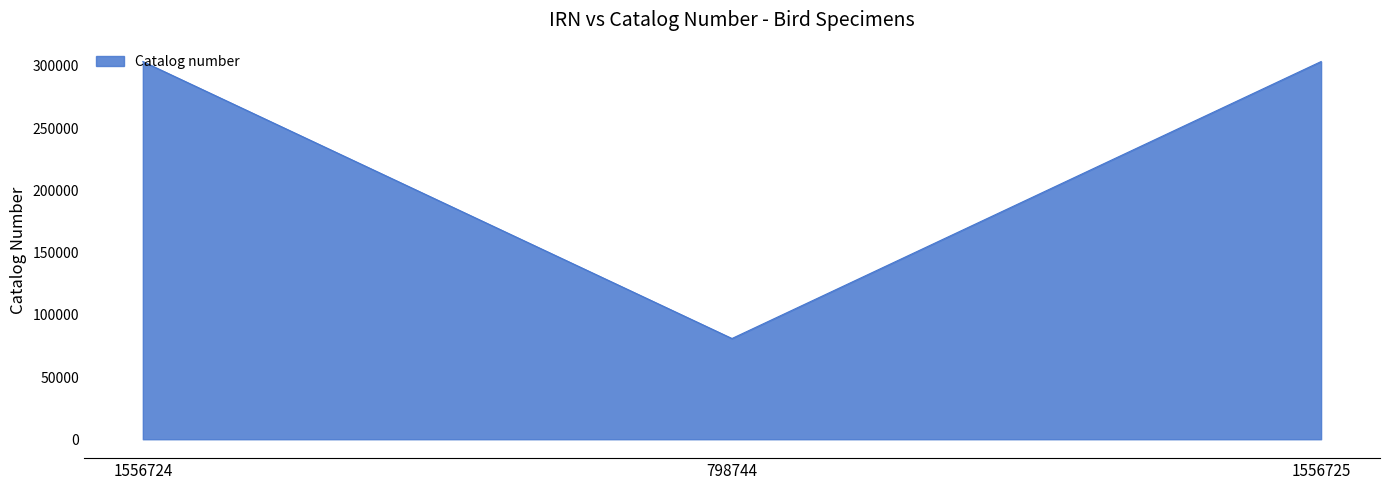

Between 798744 and 1556725, which is larger?

1556725